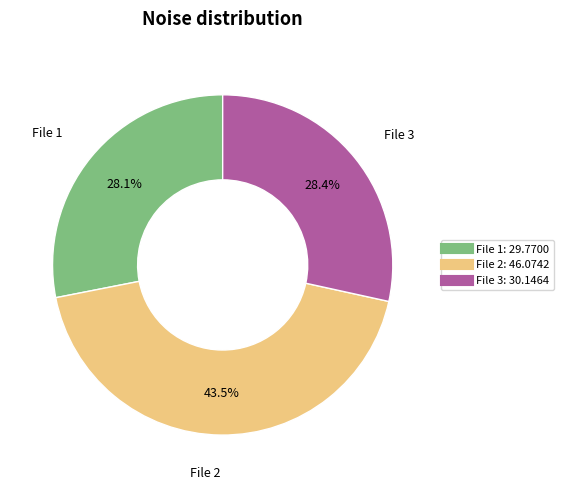

Does any single category account for the majority?

No